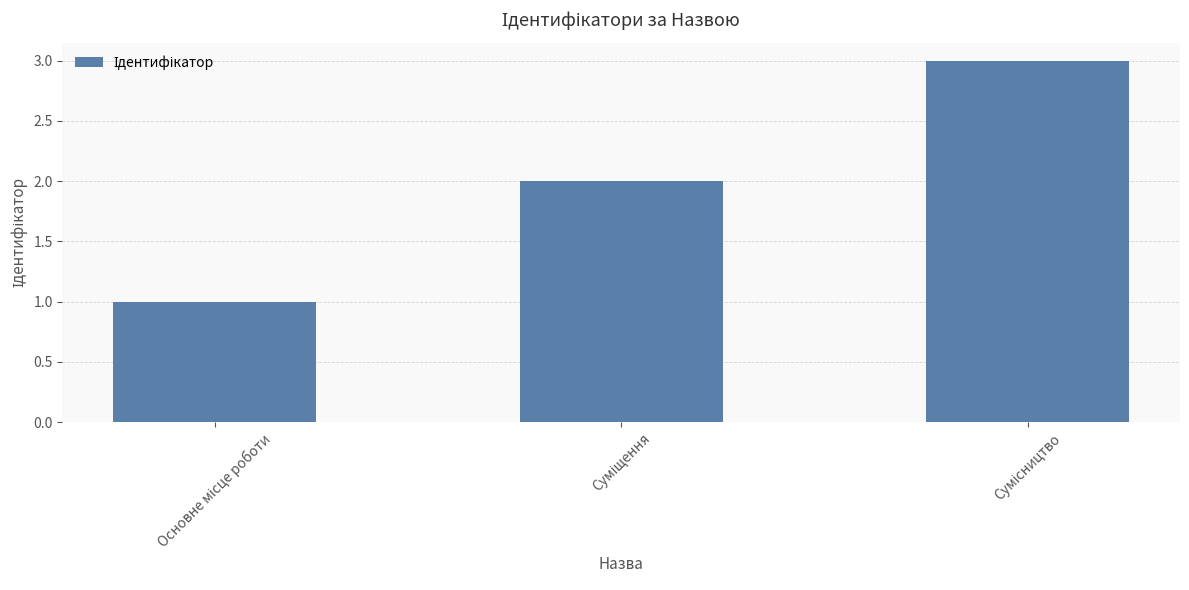

How many series are shown in this chart?

1